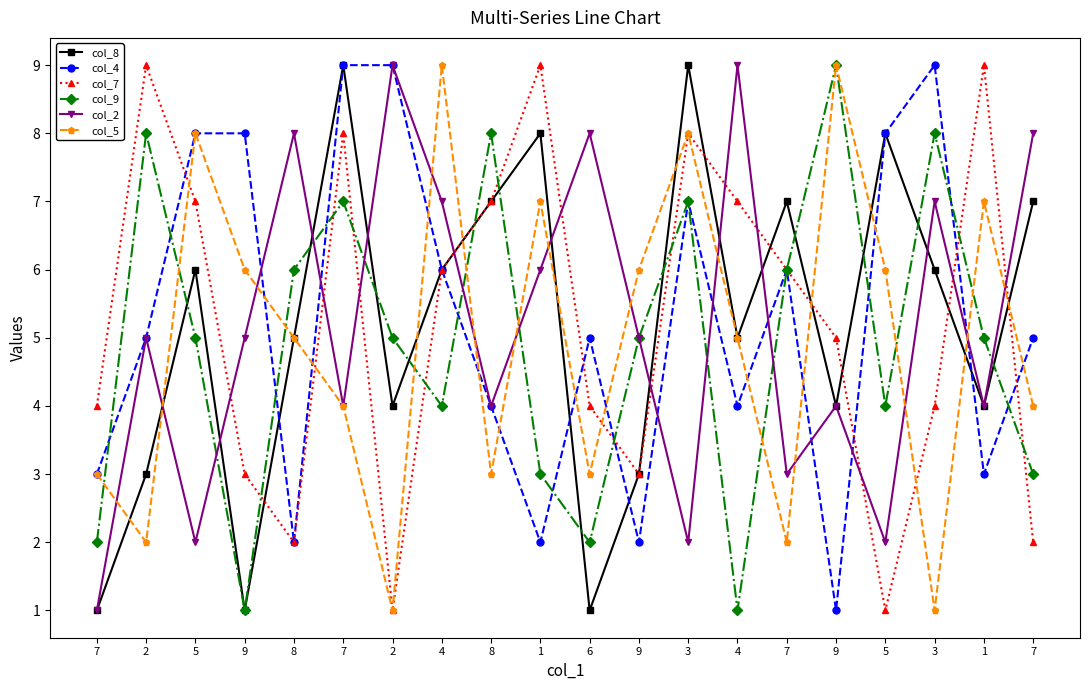

What is the lowest value of the col_4 series?

1